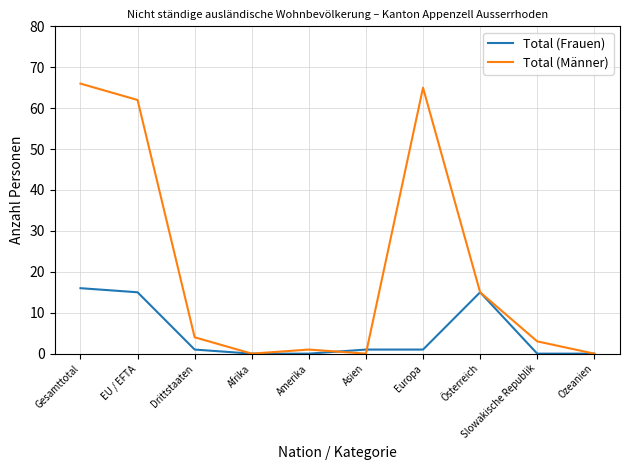

Where is Total (Männer) nearest to the value 33?

Österreich